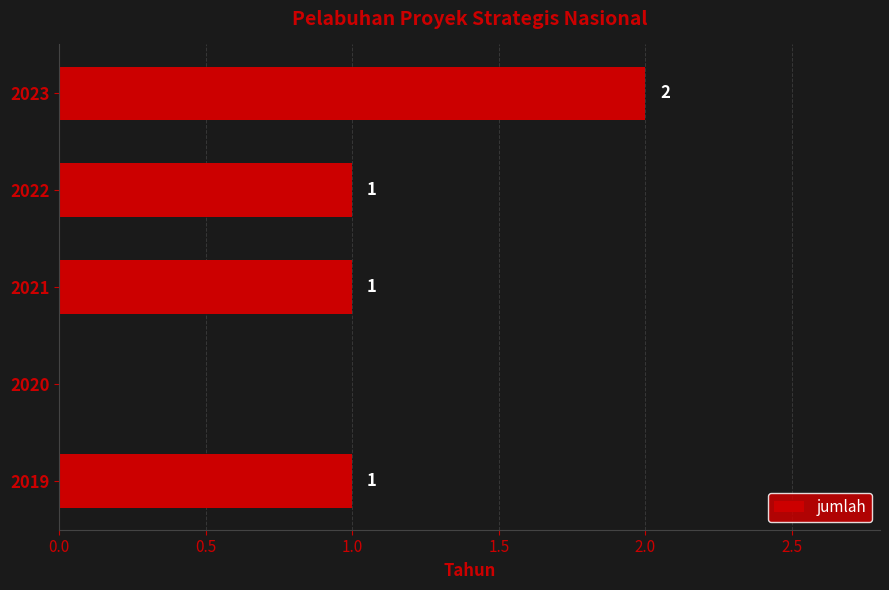

Which category has the highest value across all series?

2023